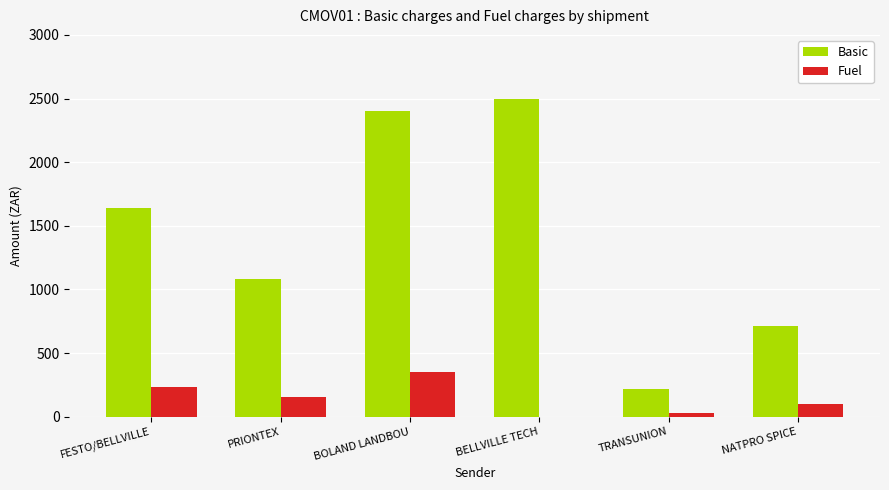

What is the sum of all Fuel values?

874.3